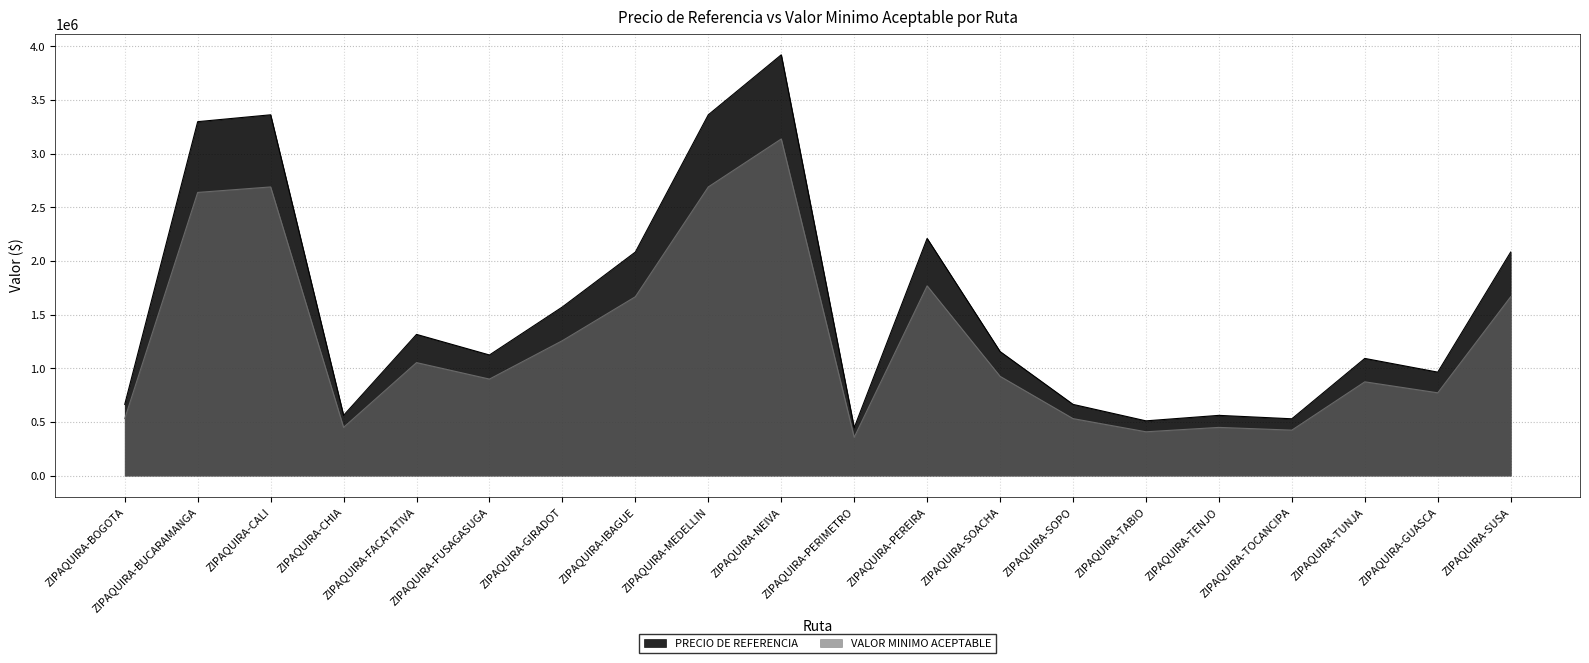

What is the maximum value for PRECIO DE REFERENCIA?

3921538